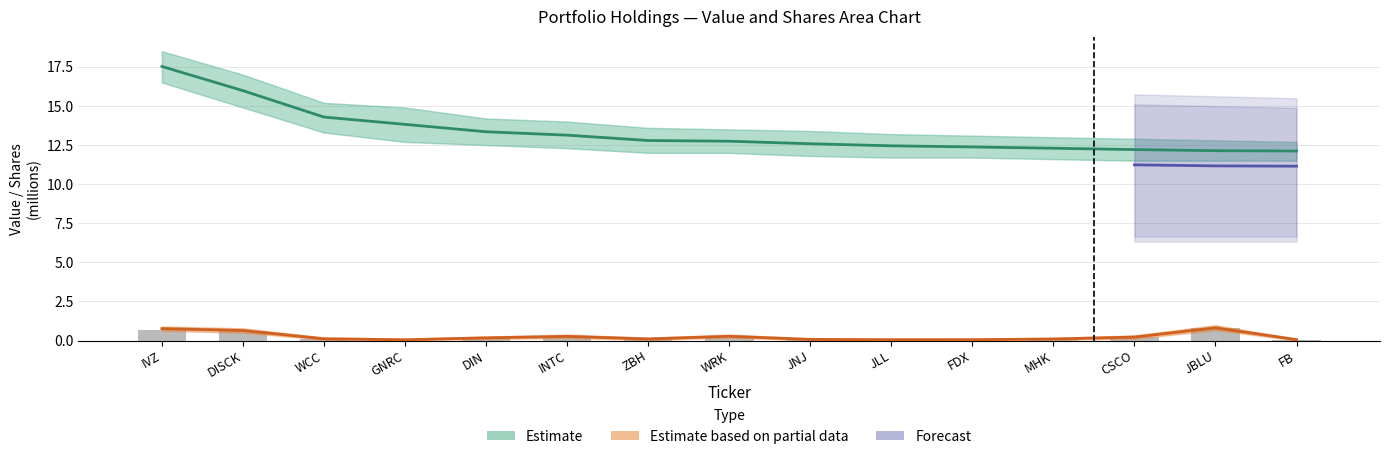

The Shares or principal amount series shows 0.0 at JNJ. True or false?

False